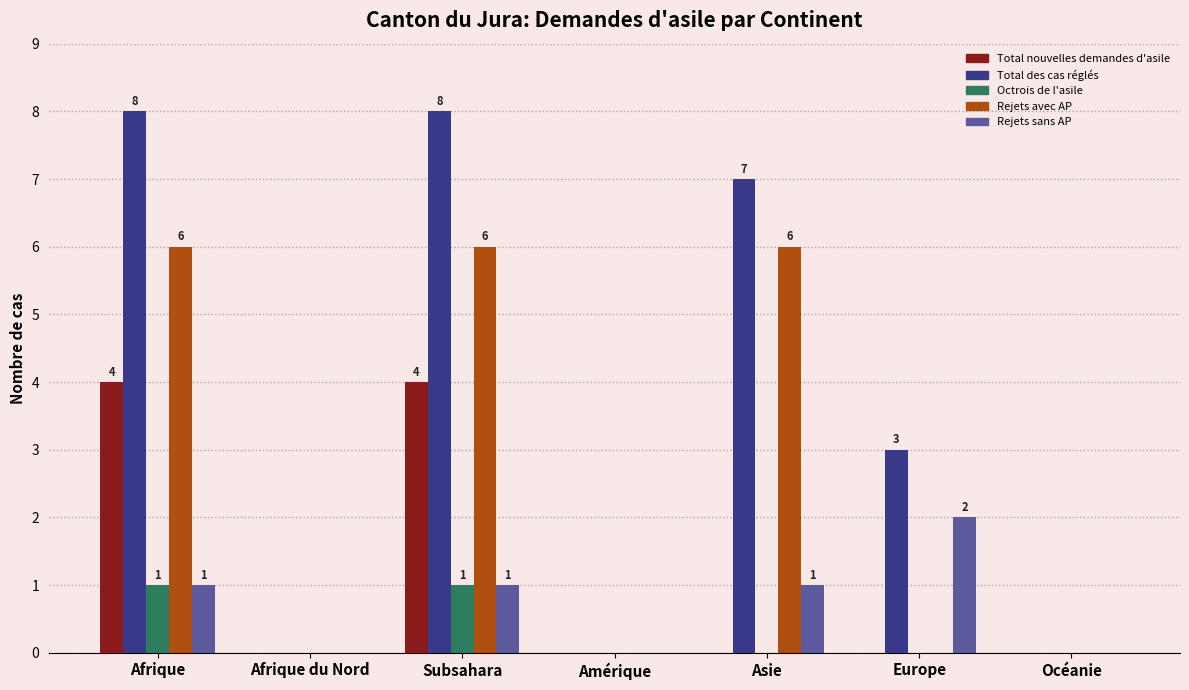

Which series changed the most between Afrique and Europe?

Rejets avec AP